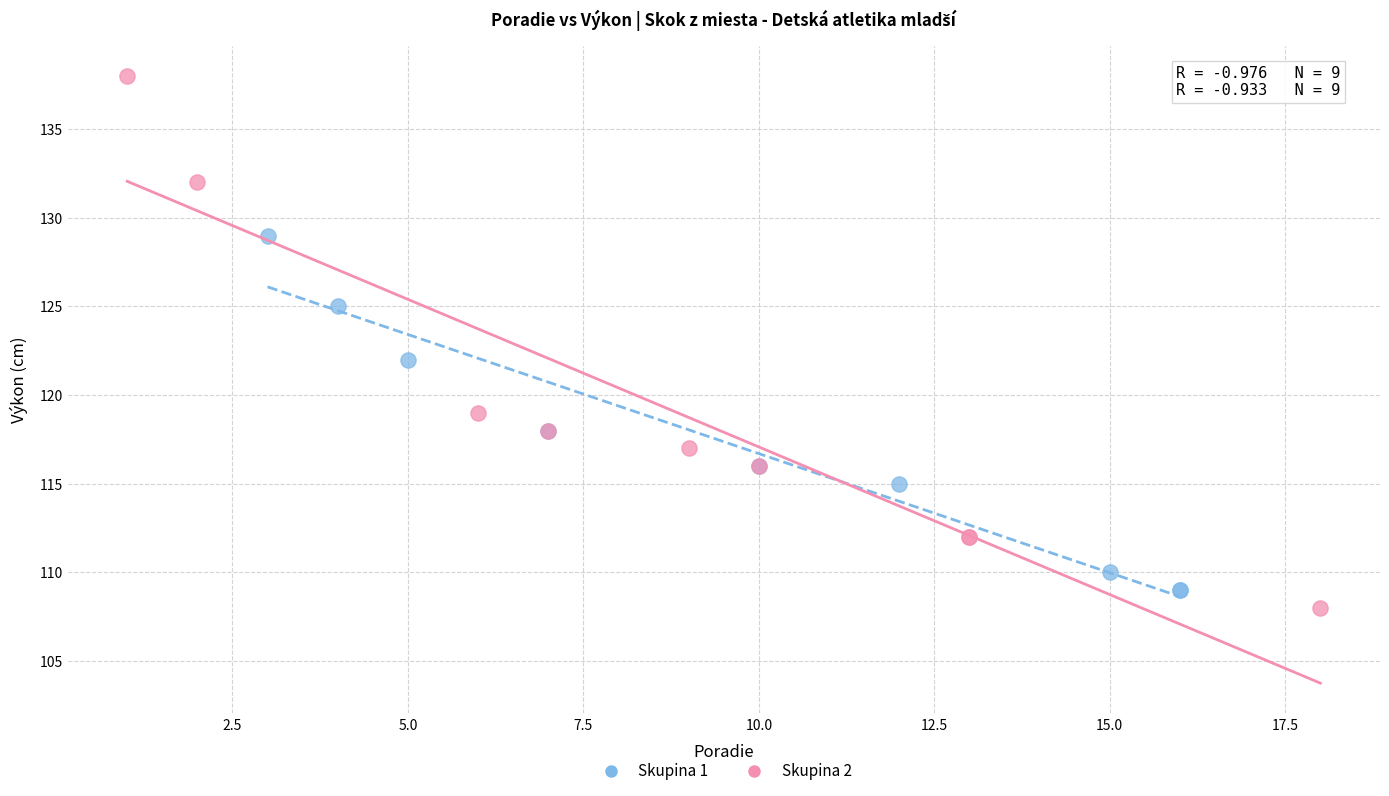

Which series has the largest Y range (max minus min)?

Skupina 2